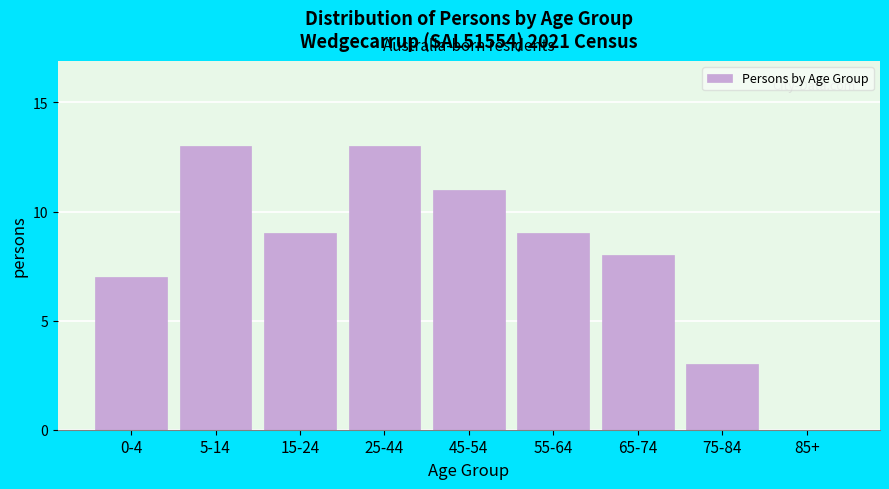

Reading right to left, list all the values displayed in this chart.

85+=0	75-84=3	65-74=8	55-64=9	45-54=11	25-44=13	15-24=9	5-14=13	0-4=7